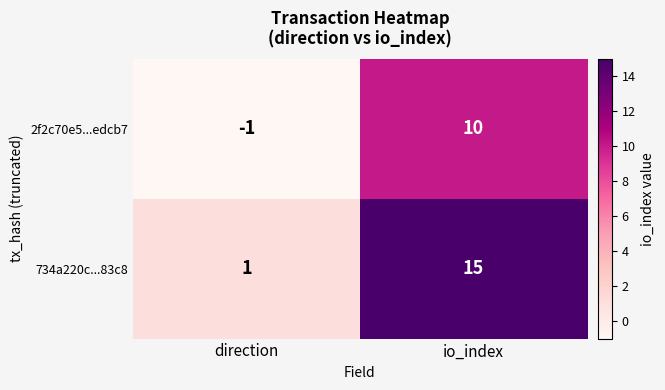

Between direction and io_index, which series saw the biggest shift?

734a220c...83c8